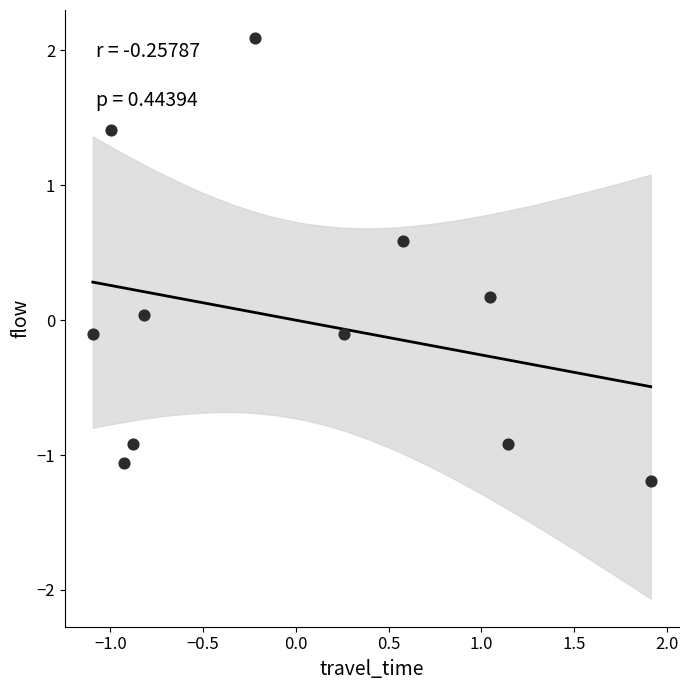

What is the range of X values (max minus min)?

3.0